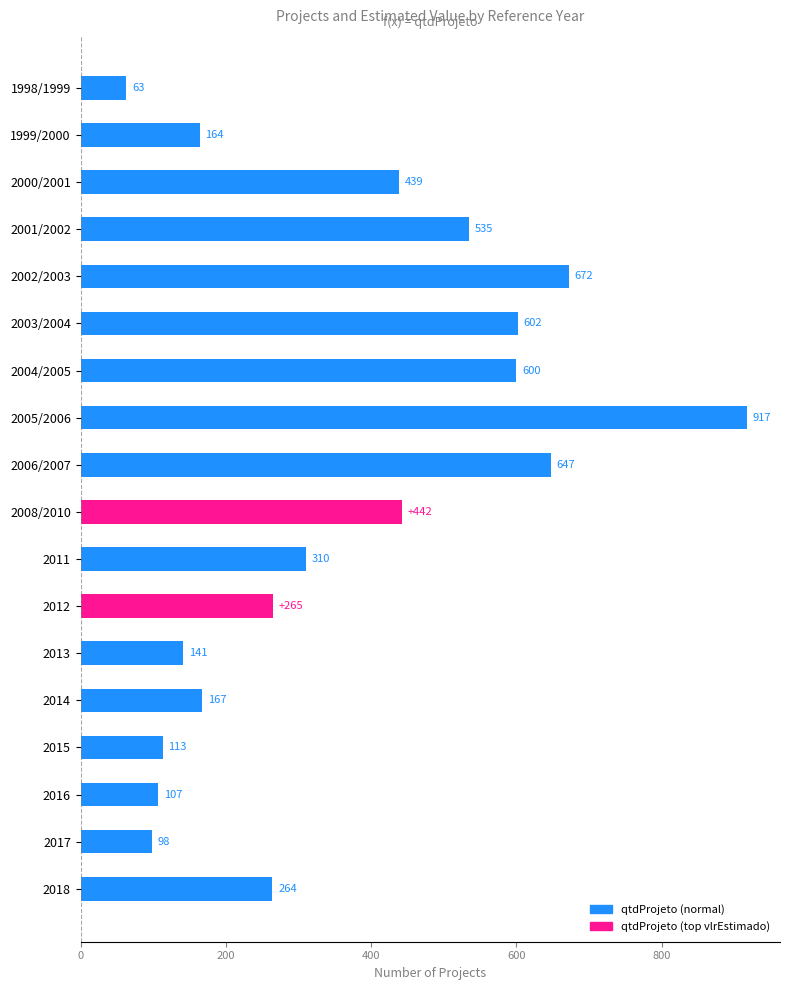

What position from the bottom is 2002/2003?

14